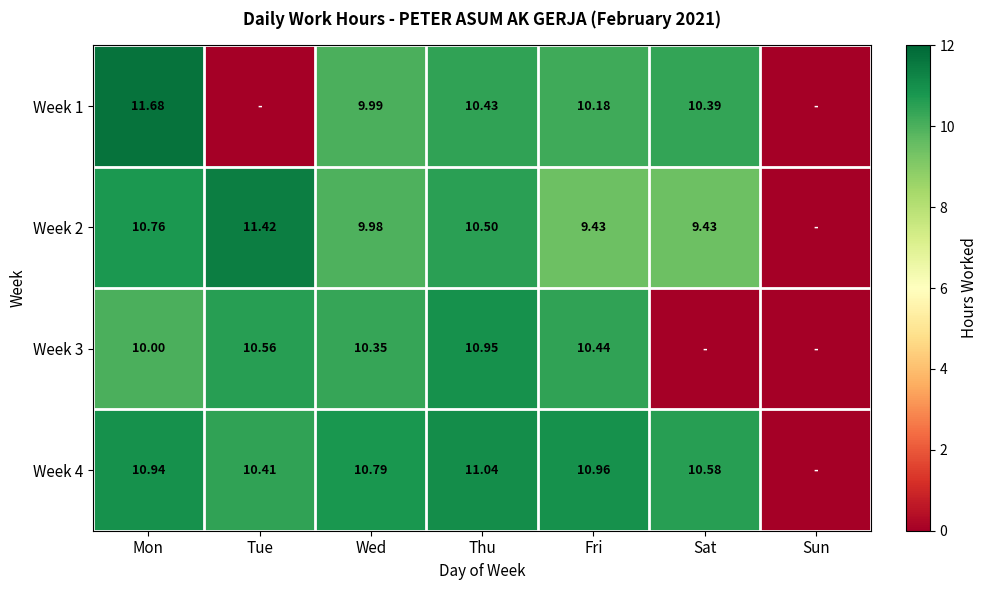

Rank the categories by Week 2 value from lowest to highest.

Sun, Fri, Sat, Wed, Thu, Mon, Tue